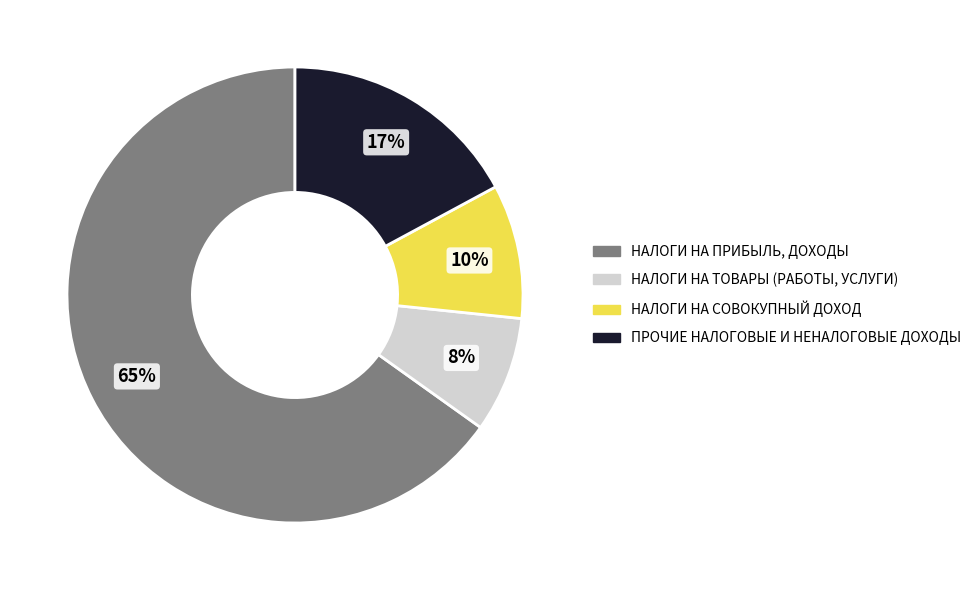

Is there any slice that represents more than half of the pie?

Yes